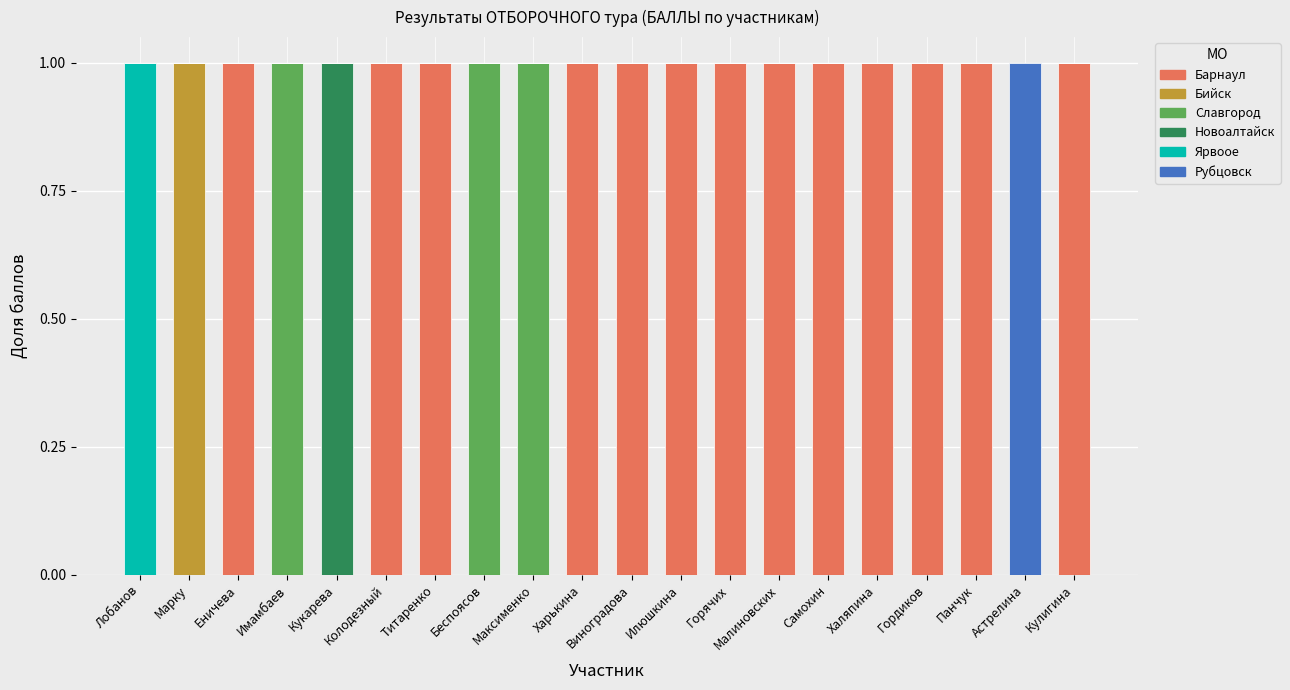

Is it true that Барнаул equals 0 at Малиновских?

False